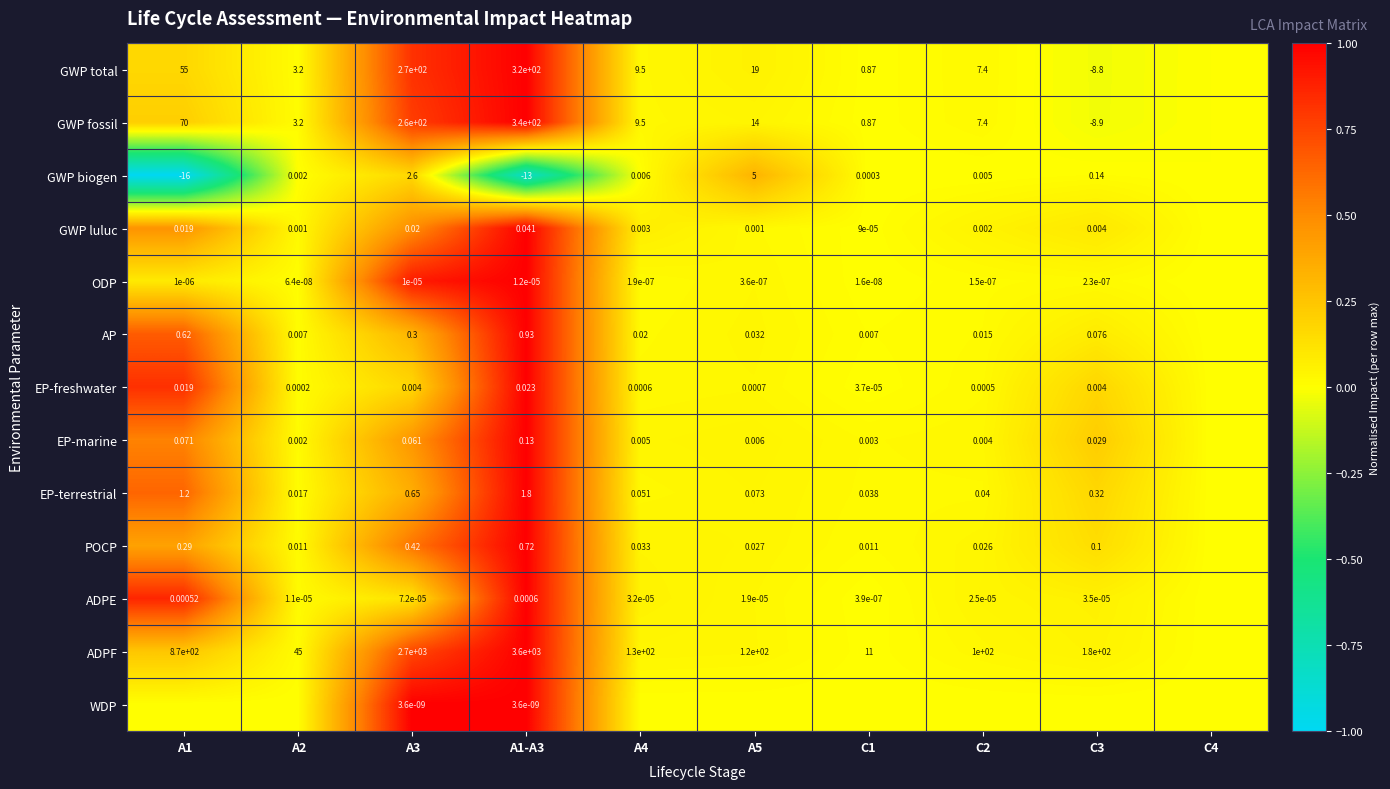

At A3, list the series in order from smallest to largest.

WDP, ODP, ADPE, EP-freshwater, GWP luluc, EP-marine, AP, POCP, EP-terrestrial, GWP biogen, GWP fossil, GWP total, ADPF